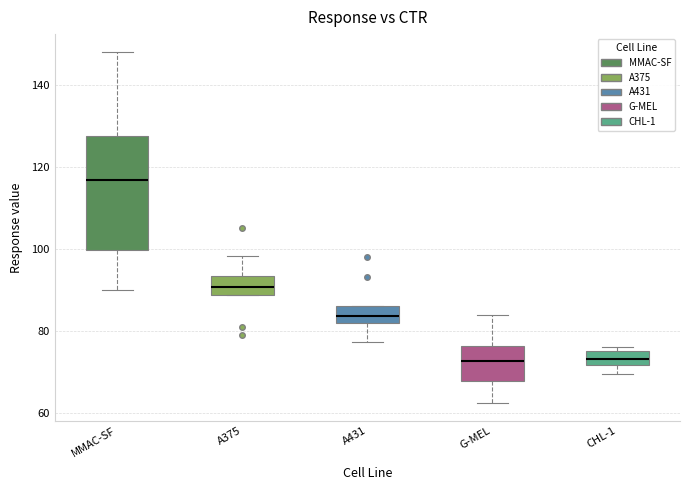

Reading left to right, read every box against the y-axis: the position of its median line, the range the box covers, and the ends of its whiskers. The values are not printed on the chart, so give them approximately, as read against the axis.

MMAC-SF: median 116, box 100 to 128, whiskers 90 to 148
A375: median 90, box 88 to 94, whiskers 88 to 98
A431: median 84, box 82 to 86, whiskers 78 to 86
G-MEL: median 72, box 68 to 76, whiskers 62 to 84
CHL-1: median 74, box 72 to 76, whiskers 70 to 76 (just above the box's upper edge)